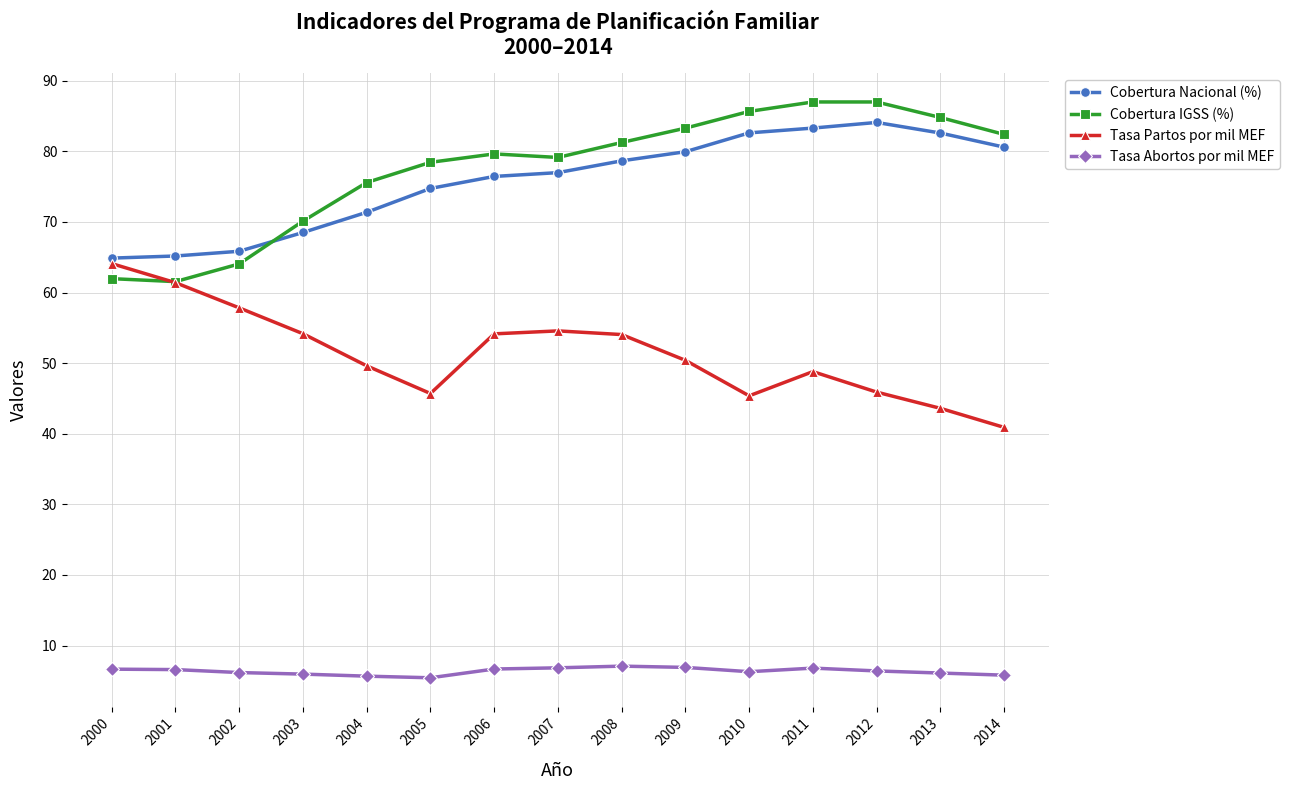

True or false: Cobertura IGSS (%) has more than 0 points higher than both neighbors.

True